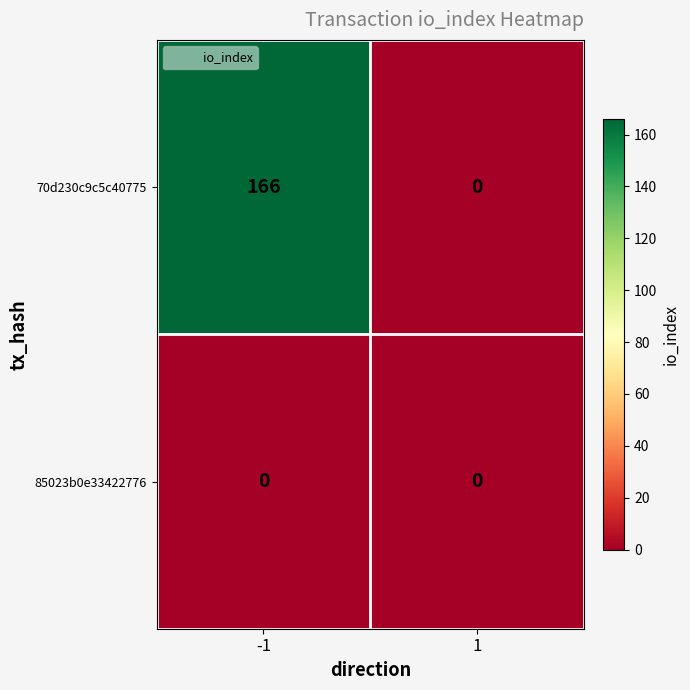

Which series has the largest total across all categories?

70d230c9c5c40775